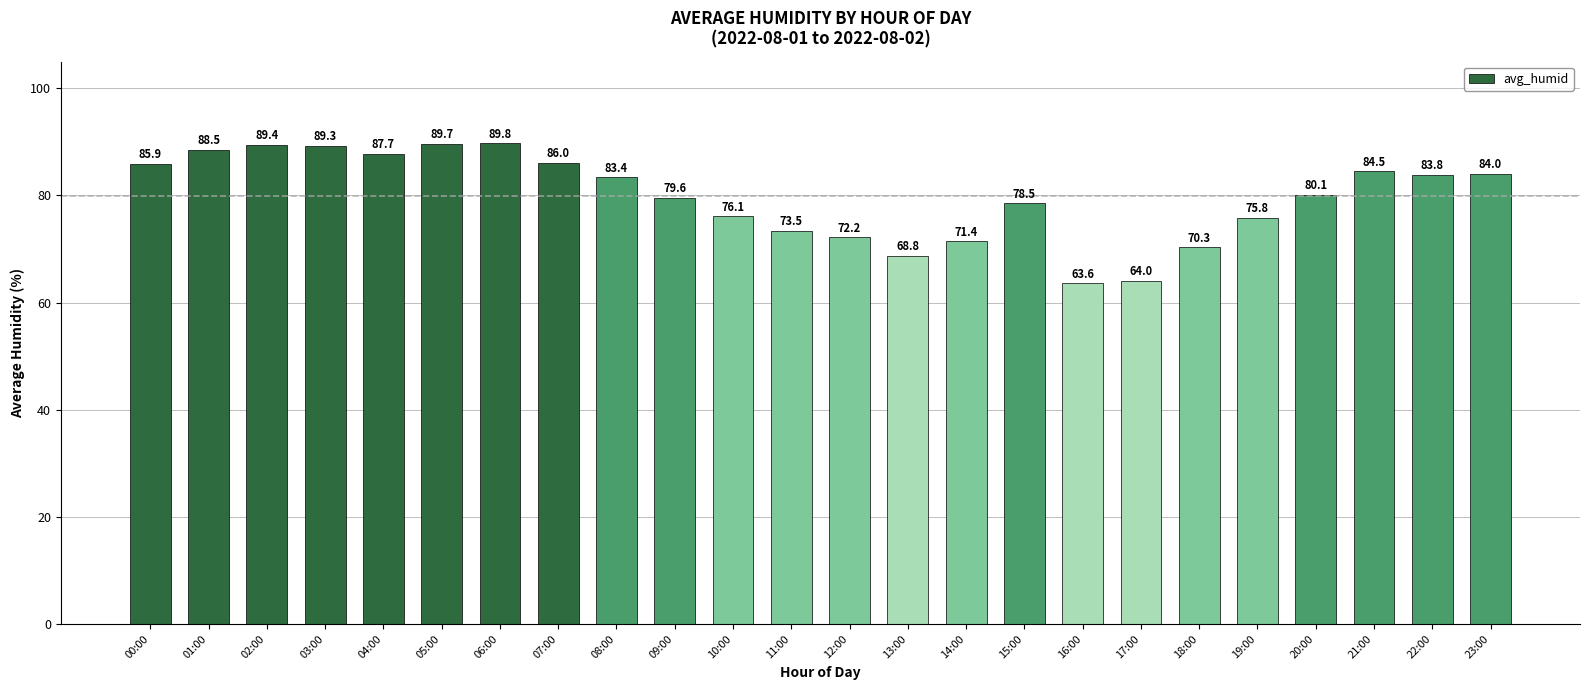

Which has a higher value, 03:00 or 19:00?

03:00